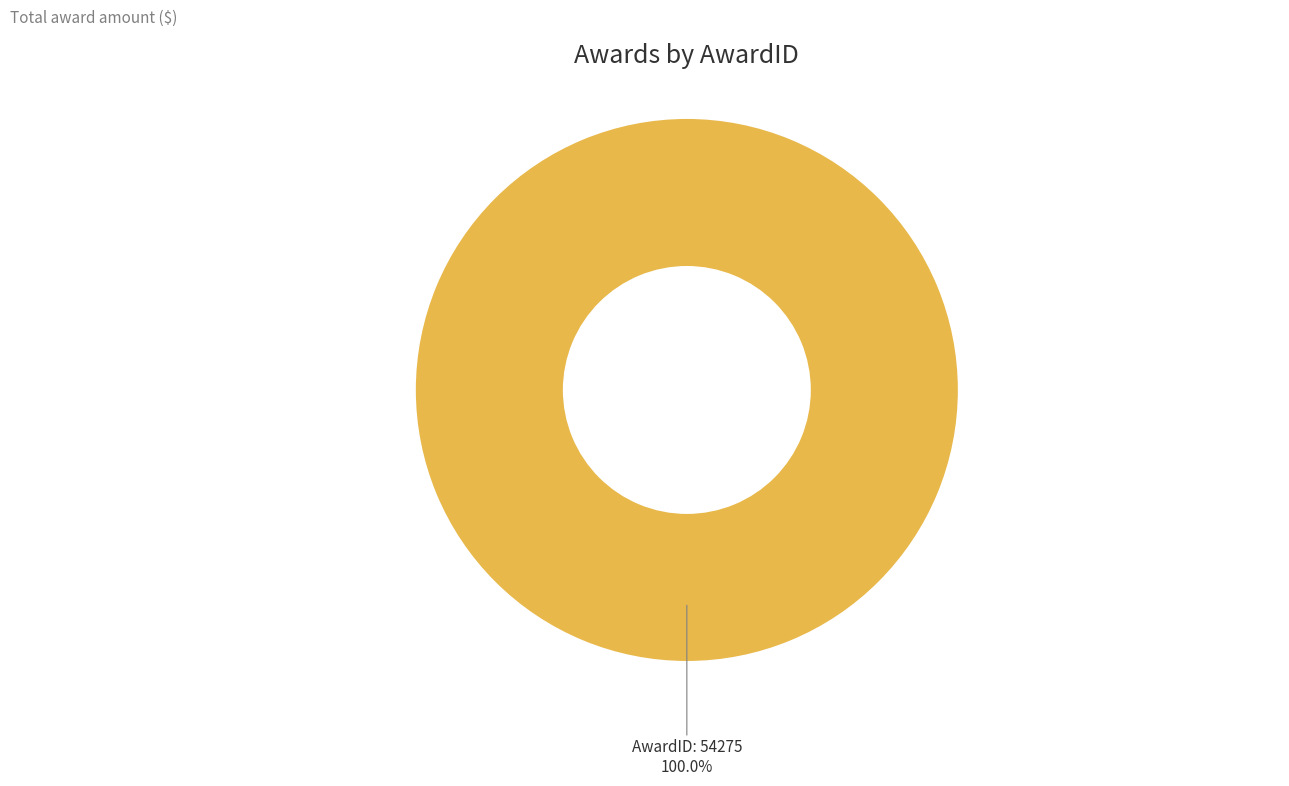

The 51644 slice represents 0% of the pie. True or false?

True